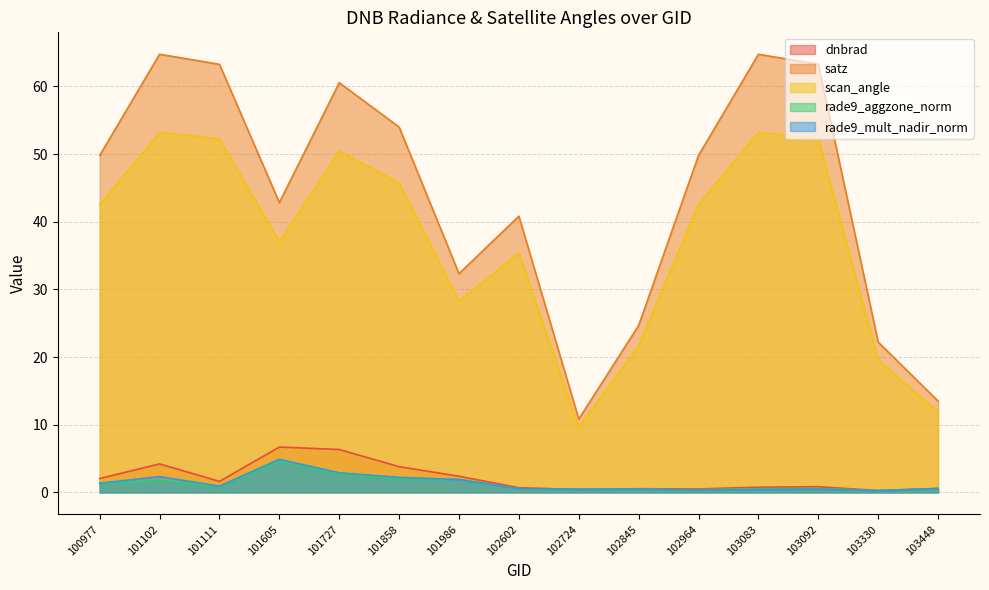

Reading right to left, list all the values displayed in this chart.

dnbrad: 103448=0.6	103330=0.3	103092=0.8	103083=0.8	102964=0.5	102845=0.5	102724=0.4	102602=0.7	101986=2.4	101858=3.8	101727=6.3	101605=6.7	101111=1.6	101102=4.2	100977=2.0
satz: 103448=13.5	103330=22.2	103092=63.3	103083=64.7	102964=49.8	102845=24.7	102724=10.8	102602=40.8	101986=32.3	101858=54.0	101727=60.5	101605=42.8	101111=63.3	101102=64.7	100977=49.8
scan_angle: 103448=11.9	103330=19.6	103092=52.3	103083=53.2	102964=42.5	102845=21.7	102724=9.6	102602=35.4	101986=28.3	101858=45.7	101727=50.4	101605=37.0	101111=52.2	101102=53.2	100977=42.5
rade9_aggzone_norm: 103448=0.6	103330=0.3	103092=0.6	103083=0.5	102964=0.4	102845=0.5	102724=0.5	102602=0.6	101986=1.9	101858=2.0	101727=2.7	101605=4.6	101111=0.9	101102=1.8	100977=1.3
rade9_mult_nadir_norm: 103448=0.6	103330=0.3	103092=0.5	103083=0.4	102964=0.3	102845=0.5	102724=0.5	102602=0.5	101986=1.9	101858=2.2	101727=2.9	101605=4.9	101111=0.9	101102=2.3	100977=1.4